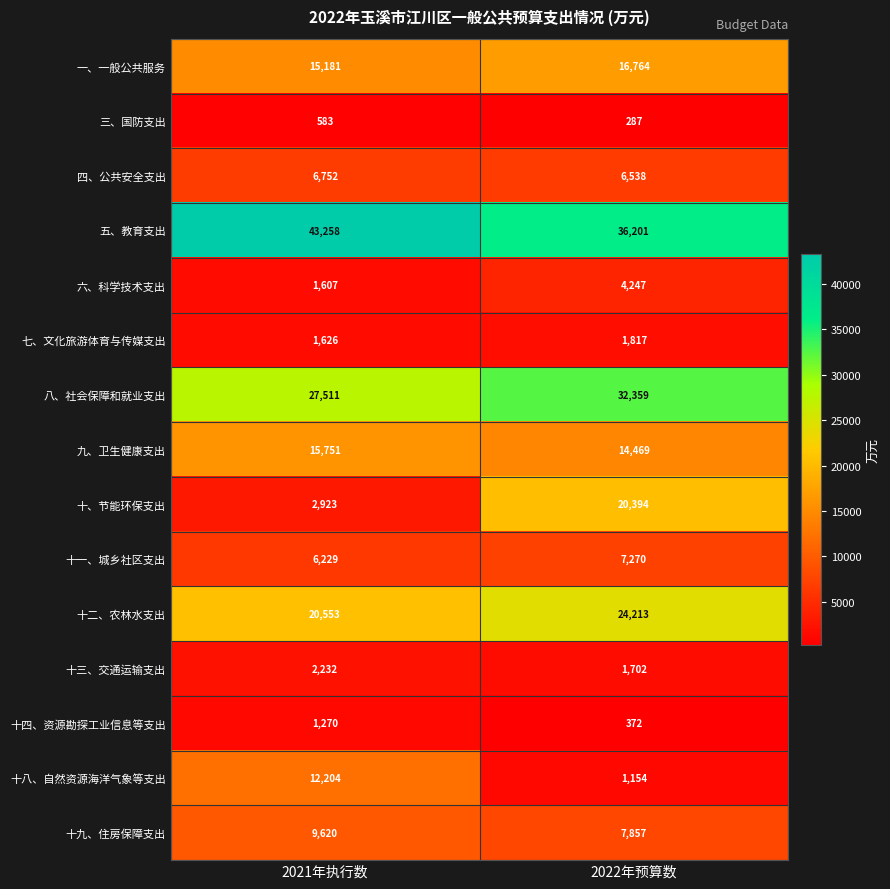

Count the number of categories in the chart.

2